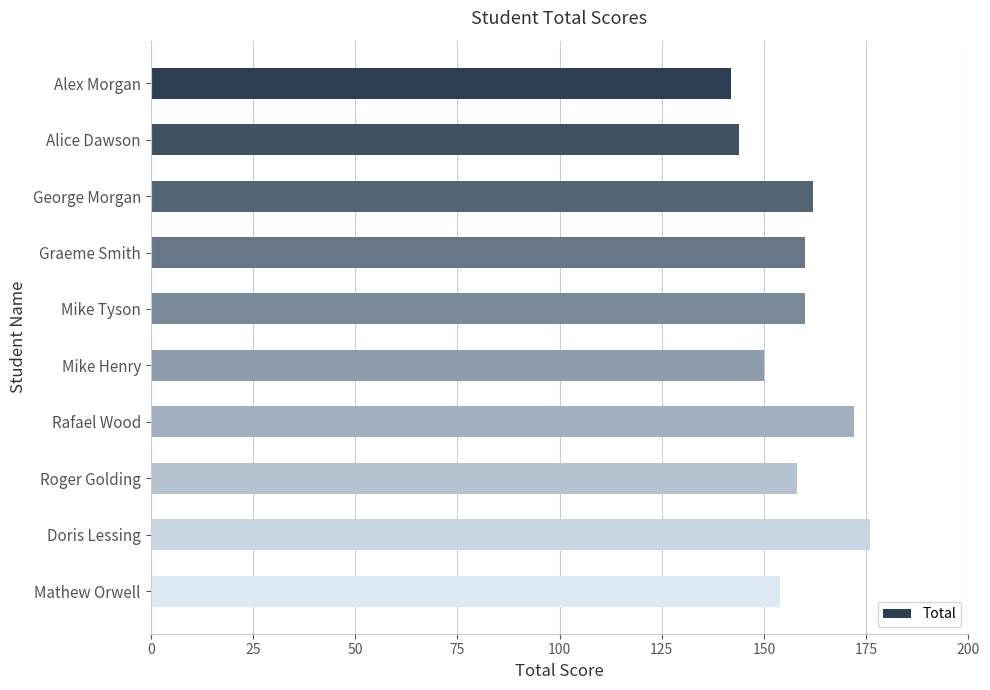

What is the difference between the second highest and minimum values?

30